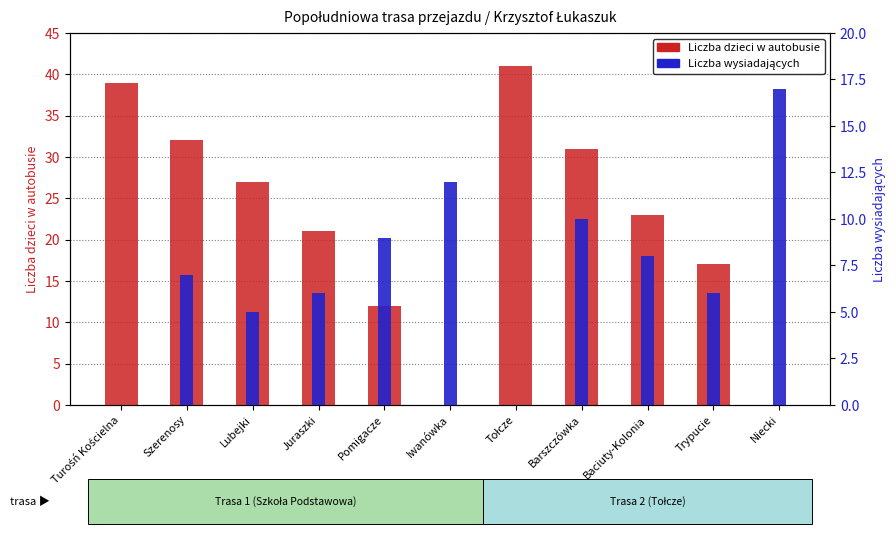

What is the sum of the Liczba dzieci w autobusie values at Pomigacze and Baciuty-Kolonia?

35